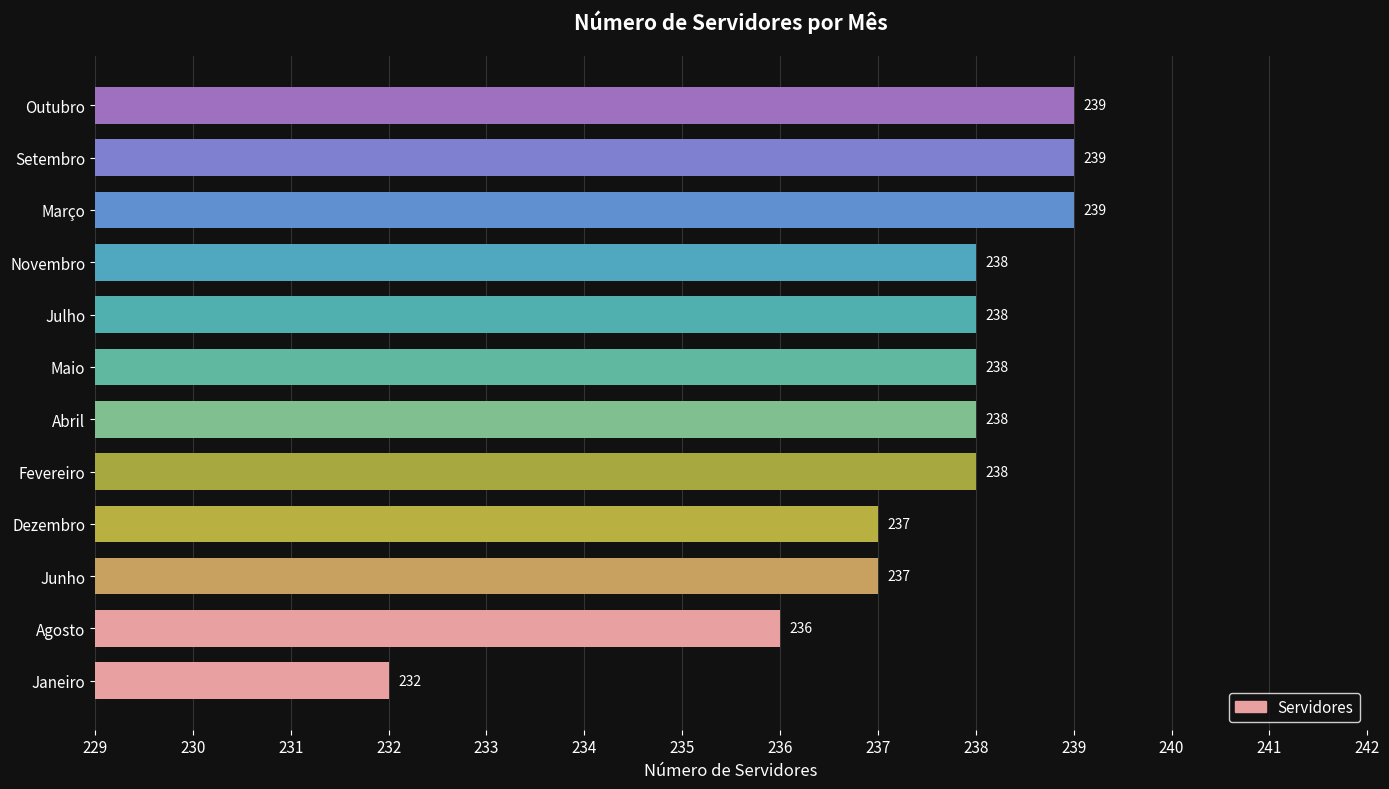

How many values are between 237 and 239?

10